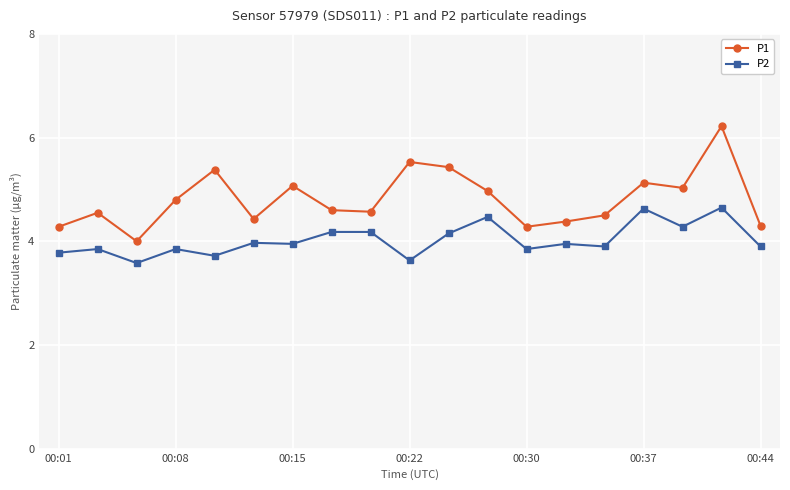

True or false: P2 and P1 intersect in this chart.

False